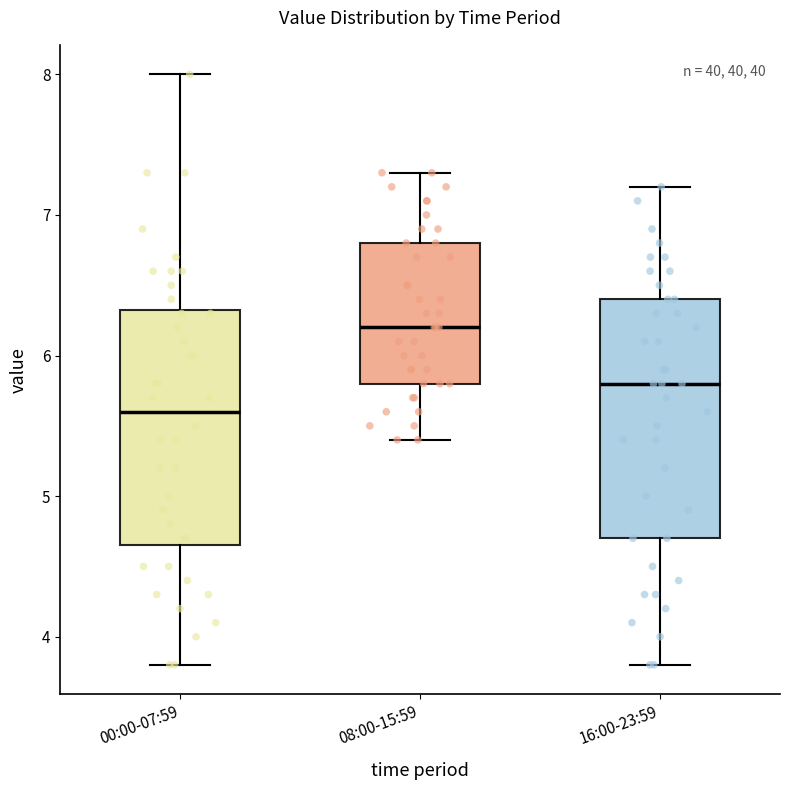

Which box's median line is the lowest?

00:00-07:59